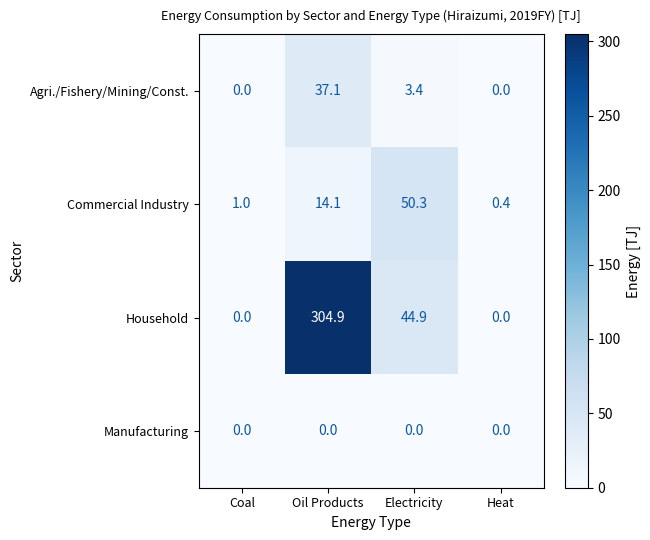

How many values in Agri./Fishery/Mining/Const. are above zero?

2